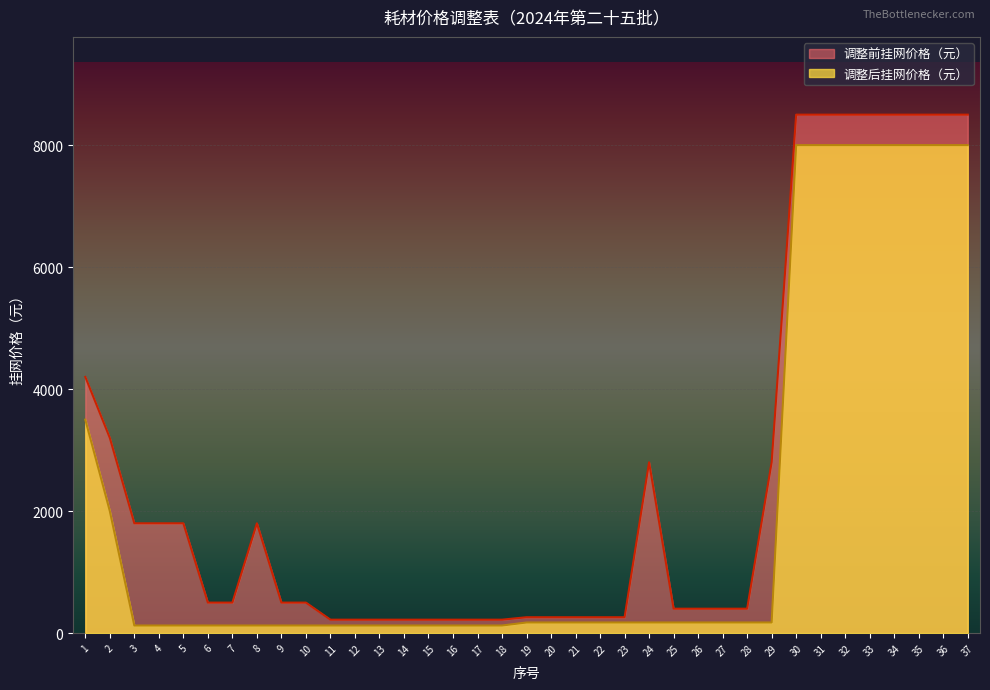

List the series in order of their peak value, lowest first.

调整后挂网价格（元）, 调整前挂网价格（元）